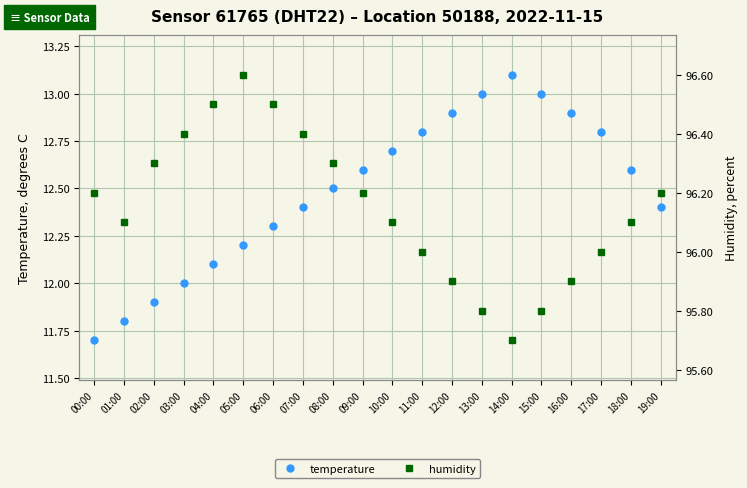

How many humidity values are between 96 and 97?

15